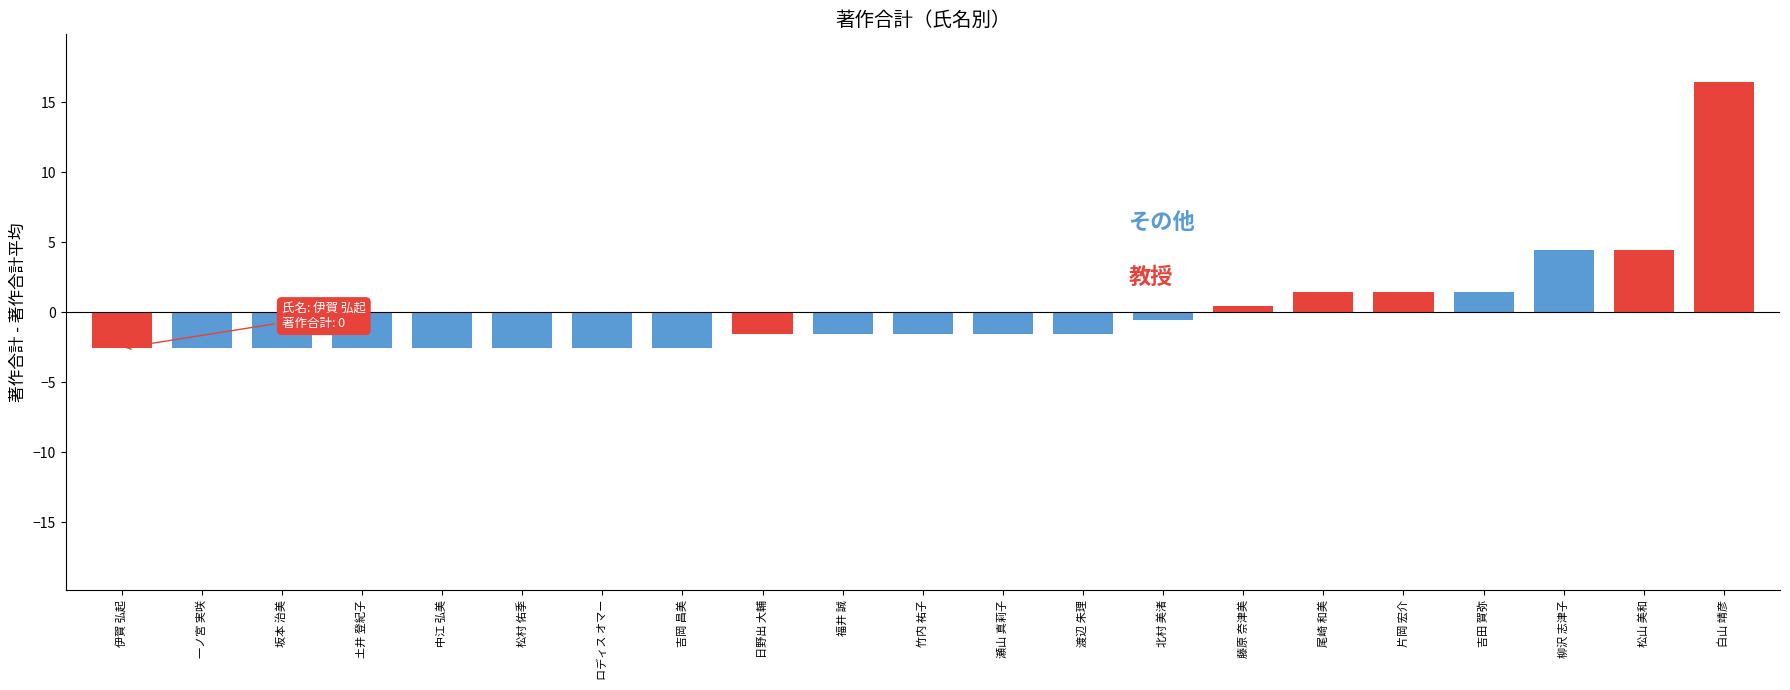

What is the minimum value shown in the chart?

-2.6